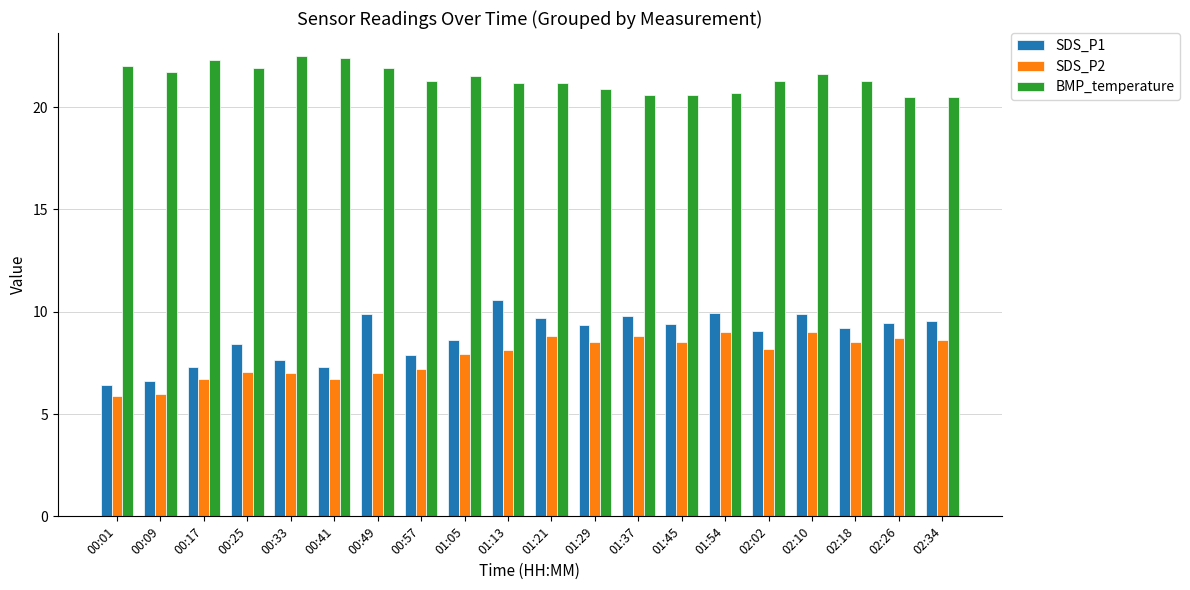

Where does the BMP_temperature series first go above 21?

00:01